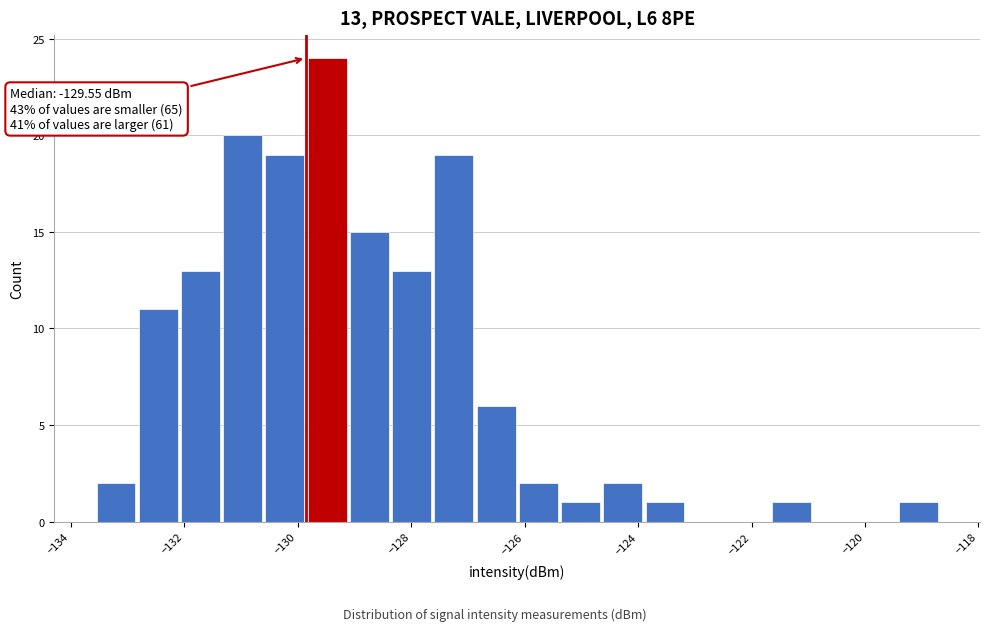

Around what value on the x-axis is the tallest bar? Give the approximate position of its centre, as read against the axis.

-129.4